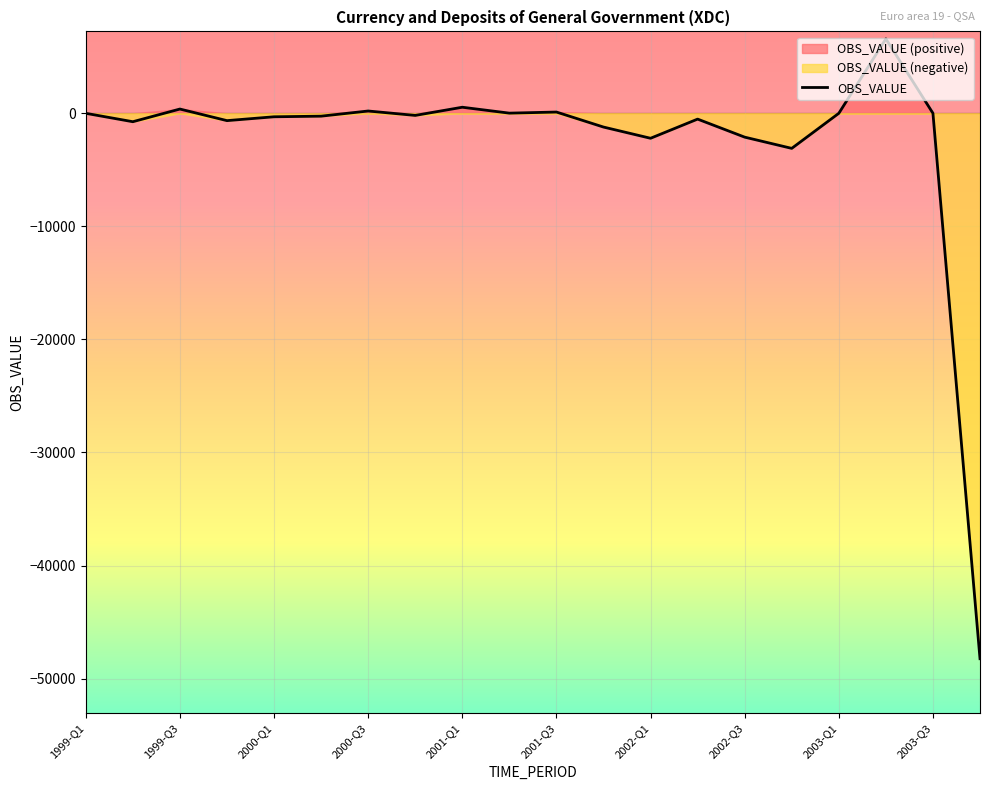

What is the lowest value of the OBS_VALUE series?

-48240.9